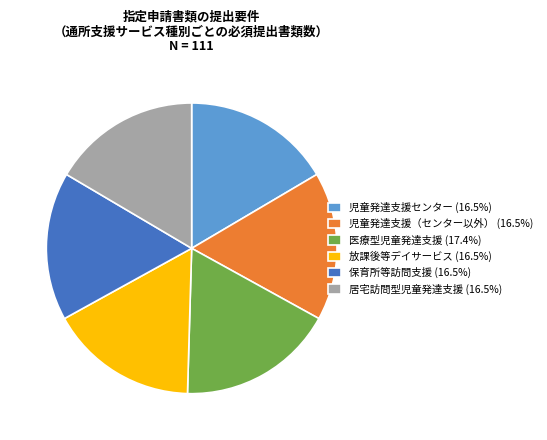

How many segments does this pie chart have?

6